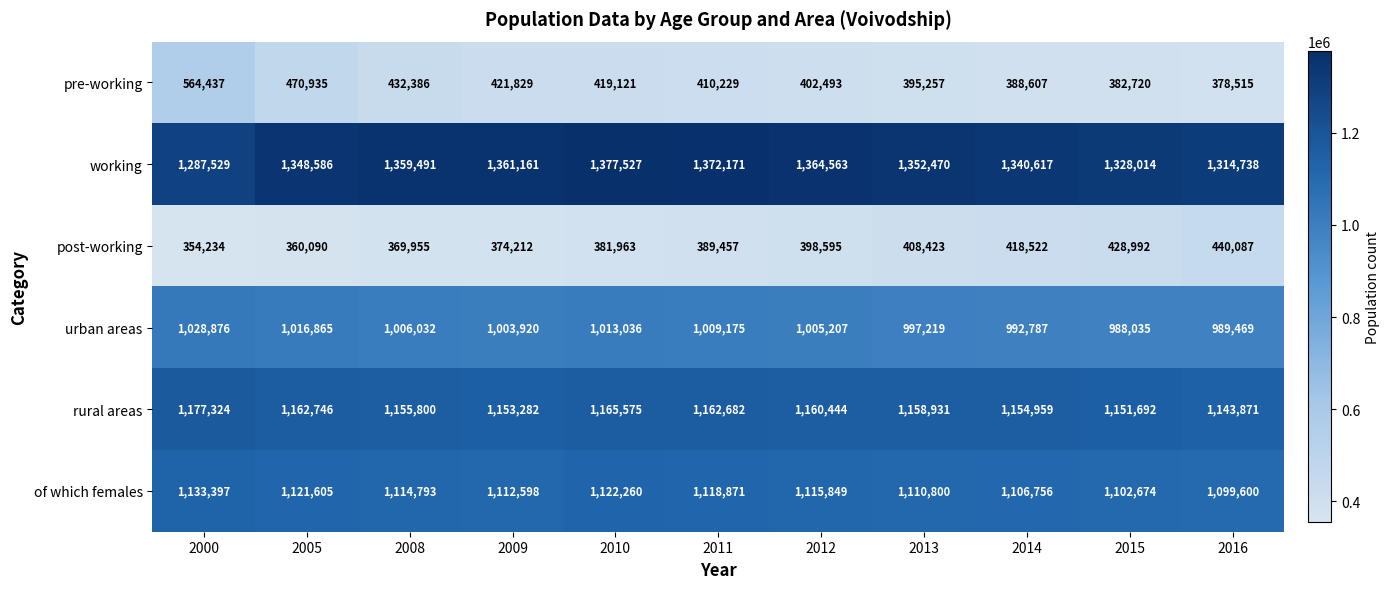

Count the number of categories in the chart.

11